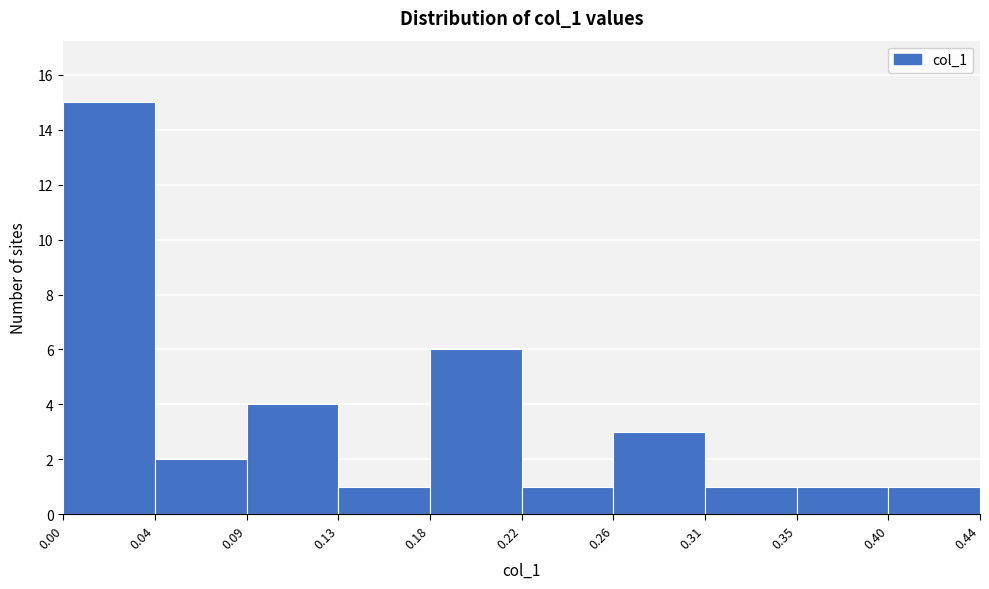

Reading left to right, list every bar in this chart as the range it spans on the x-axis followed by its height. The values are not printed on the chart, so give them approximately, as read against the axis.

0.00 to 0.04: 15
0.04 to 0.09: 2
0.09 to 0.13: 4
0.13 to 0.18: 1
0.18 to 0.22: 6
0.22 to 0.26: 1
0.26 to 0.31: 3
0.31 to 0.35: 1
0.35 to 0.40: 1
0.40 to 0.44: 1